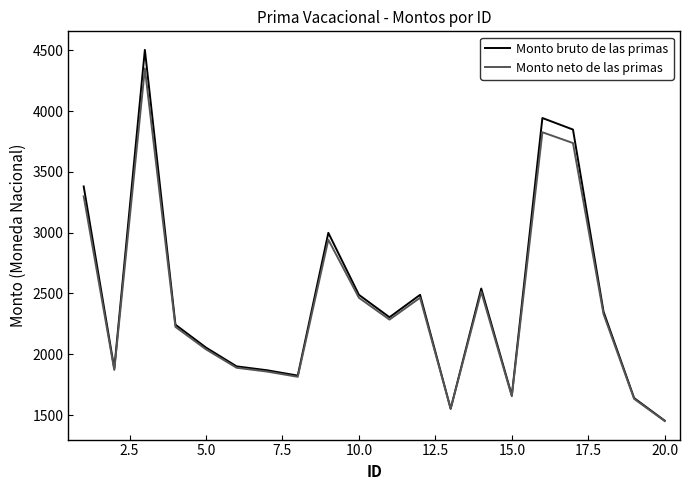

Rank the series by their maximum value, from lowest to highest.

Monto neto de las primas, Monto bruto de las primas